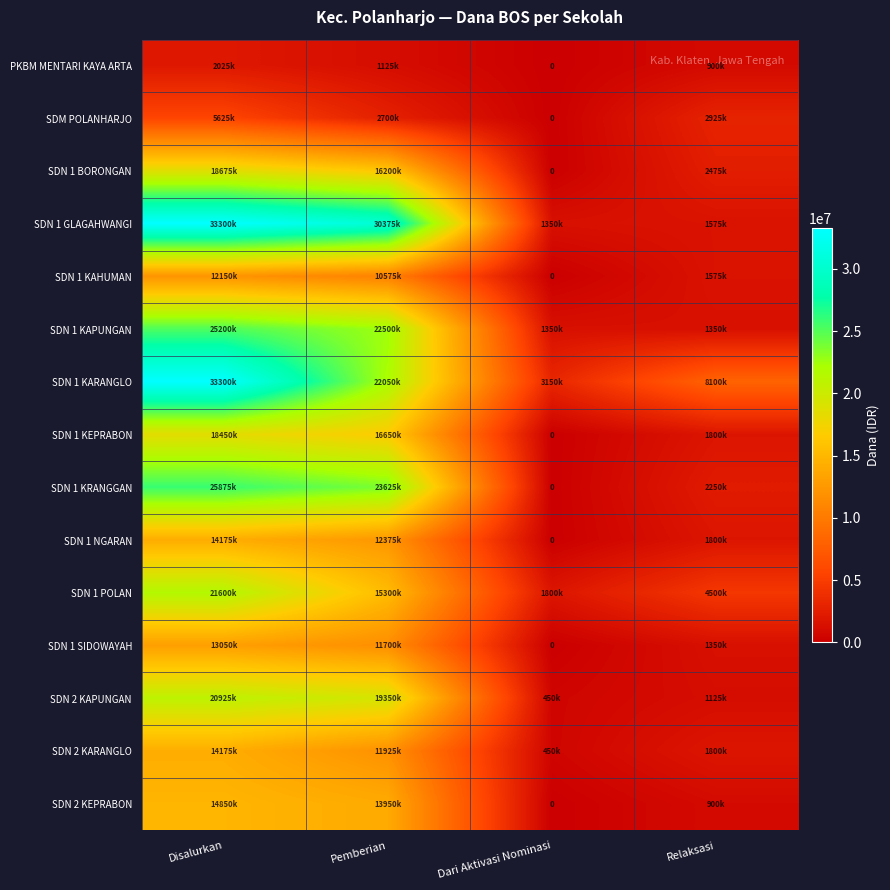

At which category is the sum across all series the highest?

Disalurkan